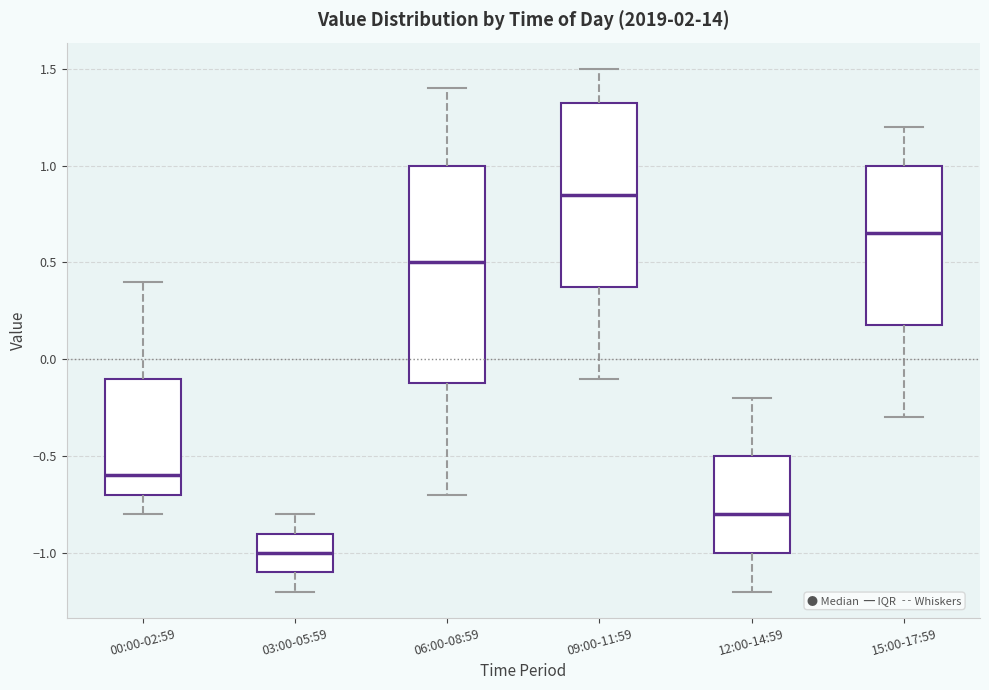

Reading left to right, transcribe this box plot: for each box, give where its median line is, the range the box spans, and where its two whiskers end, as read against the y-axis. The values are not printed on the chart, so give them approximately, as read against the axis.

00:00-02:59: median -0.60, box -0.70 to -0.10, whiskers -0.80 to 0.40
03:00-05:59: median -1.00, box -1.10 to -0.90, whiskers -1.20 to -0.80
06:00-08:59: median 0.50, box -0.10 to 1.00, whiskers -0.70 to 1.40
09:00-11:59: median 0.85, box 0.40 to 1.35, whiskers -0.10 to 1.50
12:00-14:59: median -0.80, box -1.00 to -0.50, whiskers -1.20 to -0.20
15:00-17:59: median 0.65, box 0.20 to 1.00, whiskers -0.30 to 1.20